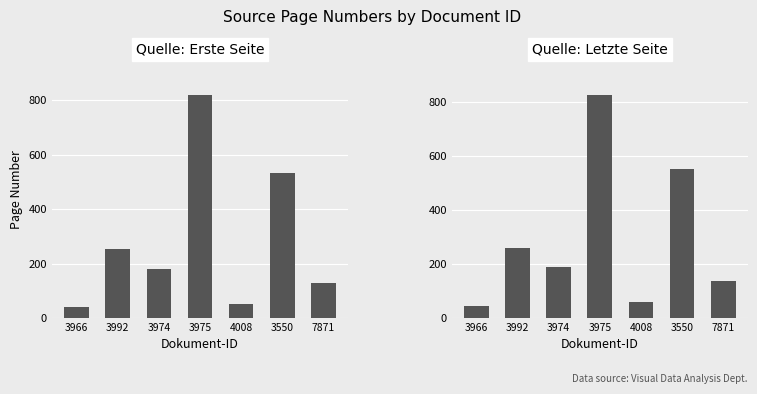

Is it true that Quelle:Letzte Seite equals 824 at 3975?

True